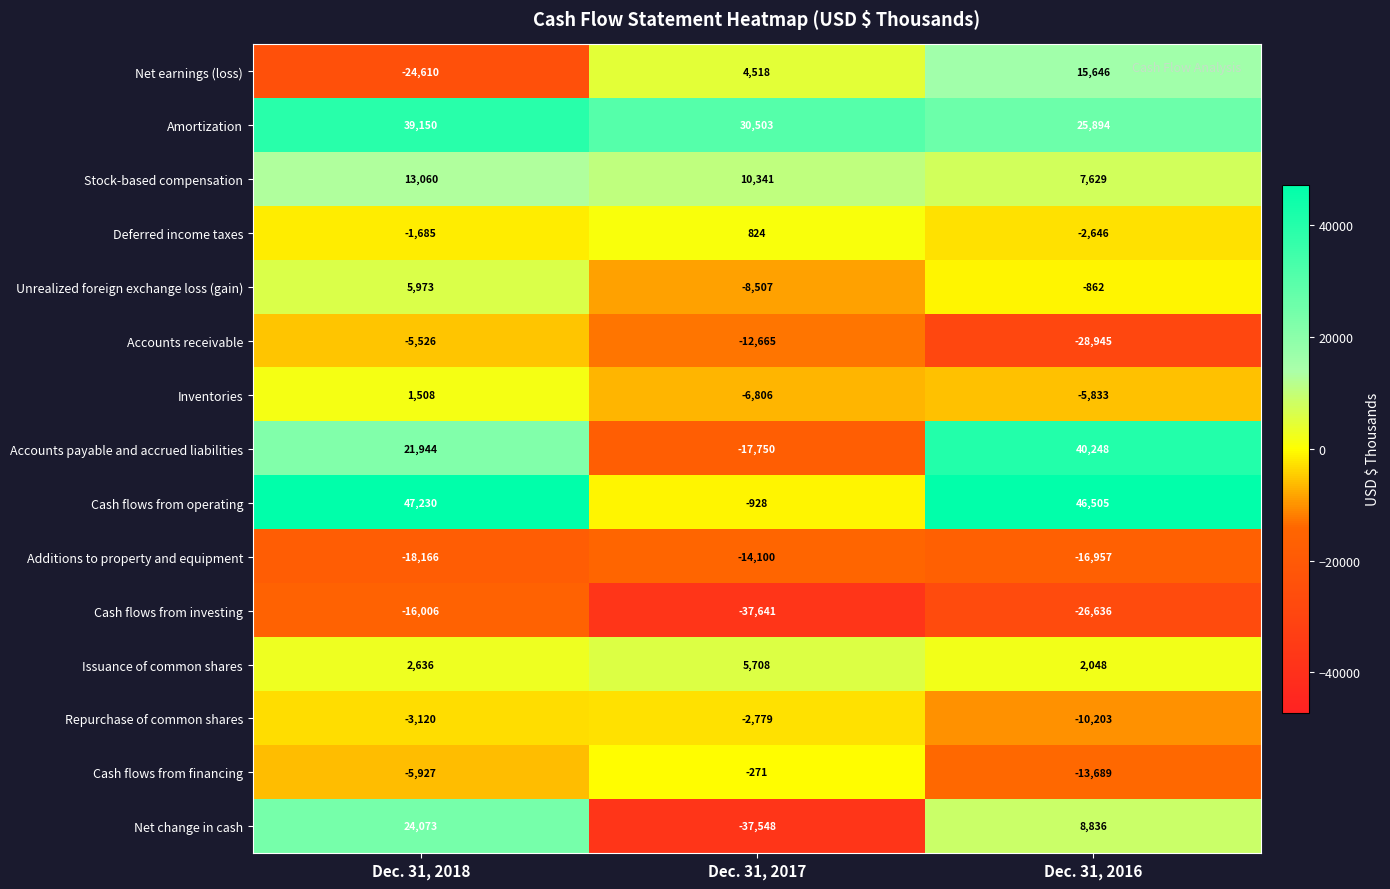

At which label is Deferred income taxes closest to -911?

Dec. 31, 2018